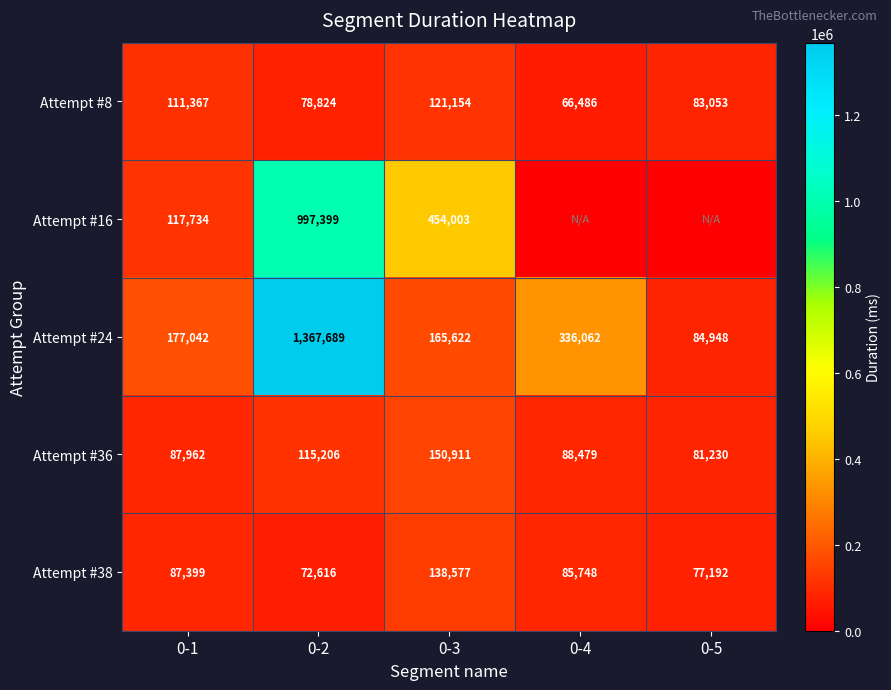

At which label does Attempt #36 first exceed 88479?

0-2